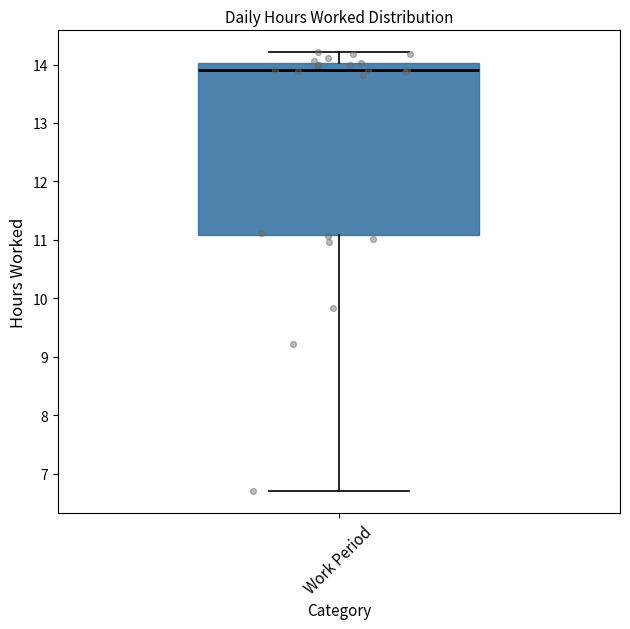

Read this box plot against the y-axis: the position of the median line, the range covered by the box, and the ends of both whiskers. The values are not printed on the chart, so give them approximately, as read against the axis.

median 13.9, box 11.1 to 14.0, whiskers 6.7 to 14.2